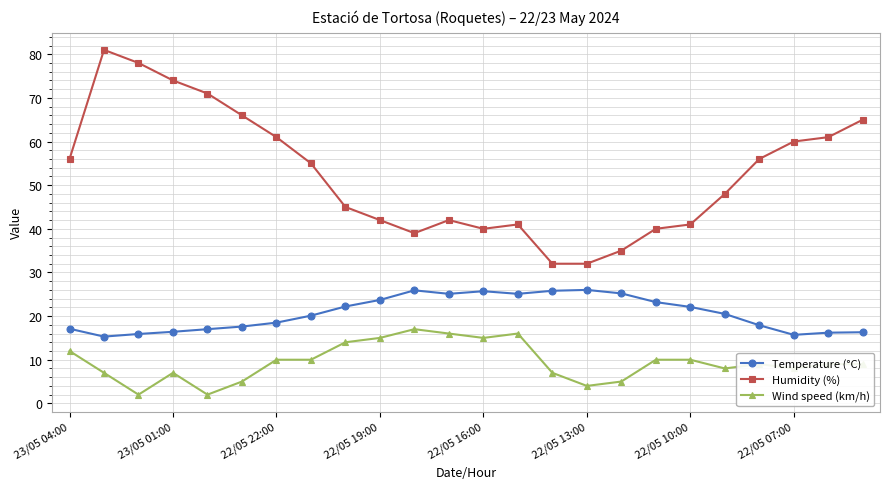

What is the minimum value for Temperature (°C)?

15.3